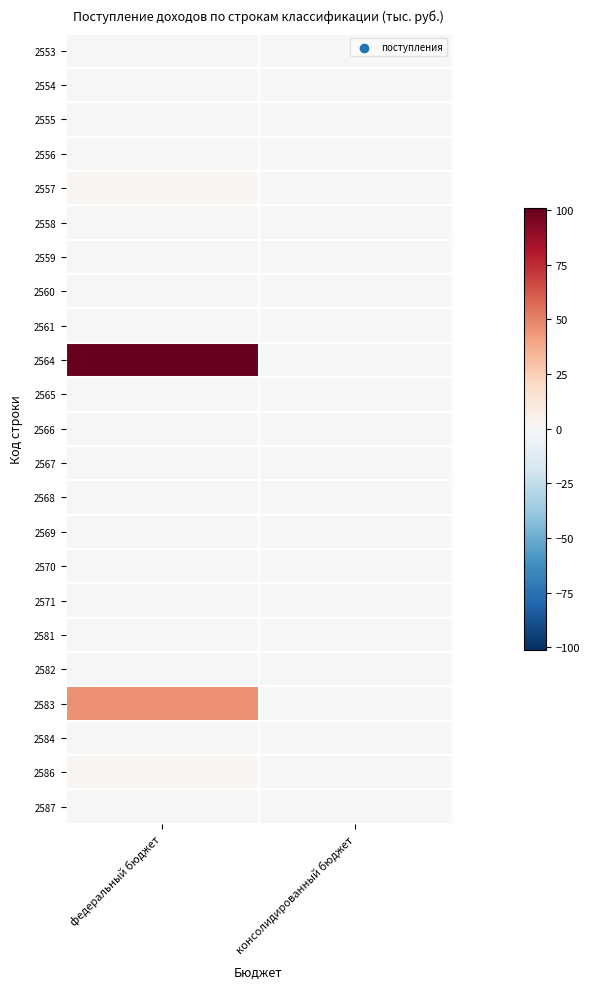

Which series has the largest total across all categories?

2564